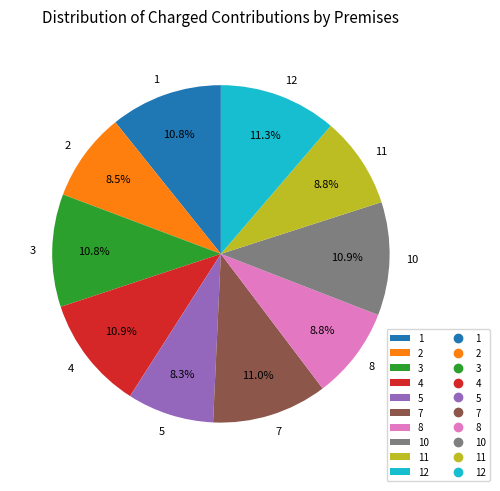

Does any single category account for the majority?

No